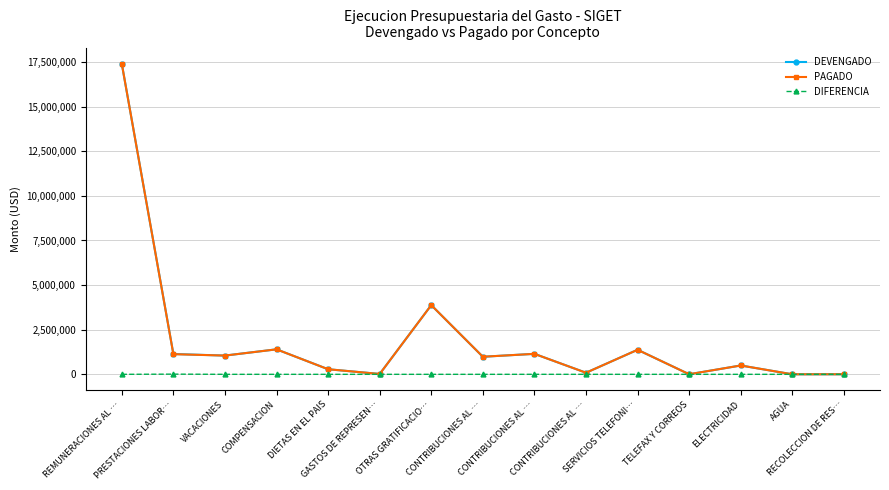

Which category has the lowest value across all series?

VACACIONES